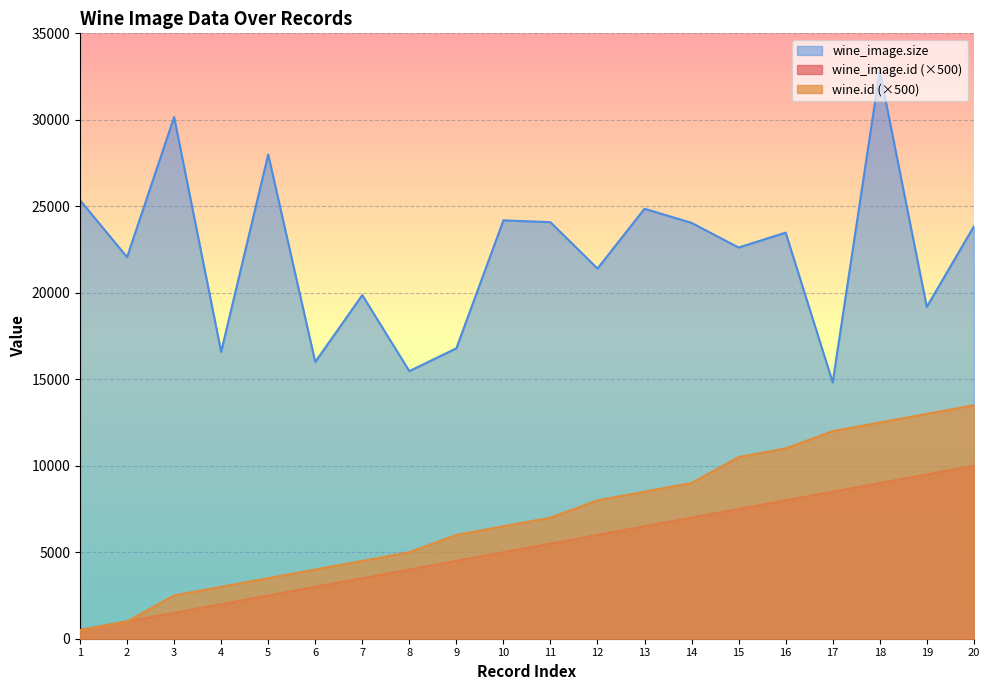

What is the difference between the highest and lowest values at 20?

13833